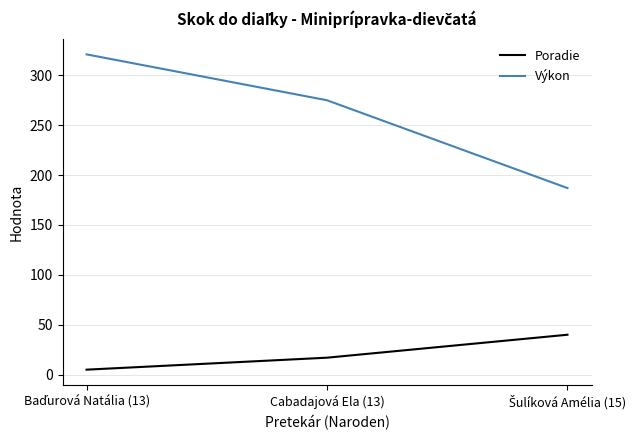

What is the highest value of the Výkon series?

321